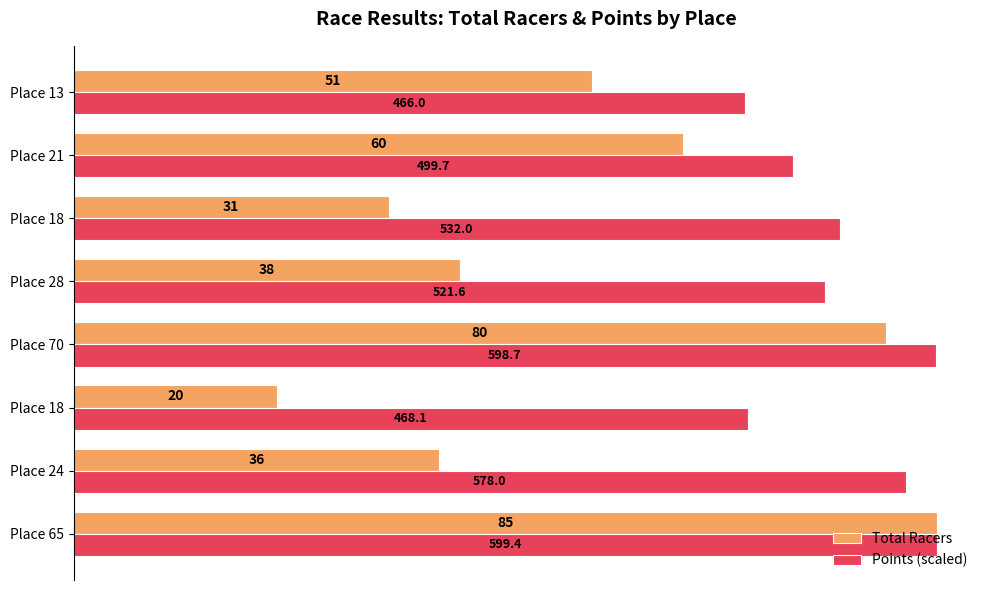

What are all the series names shown in the legend?

Total Racers, Points (scaled)